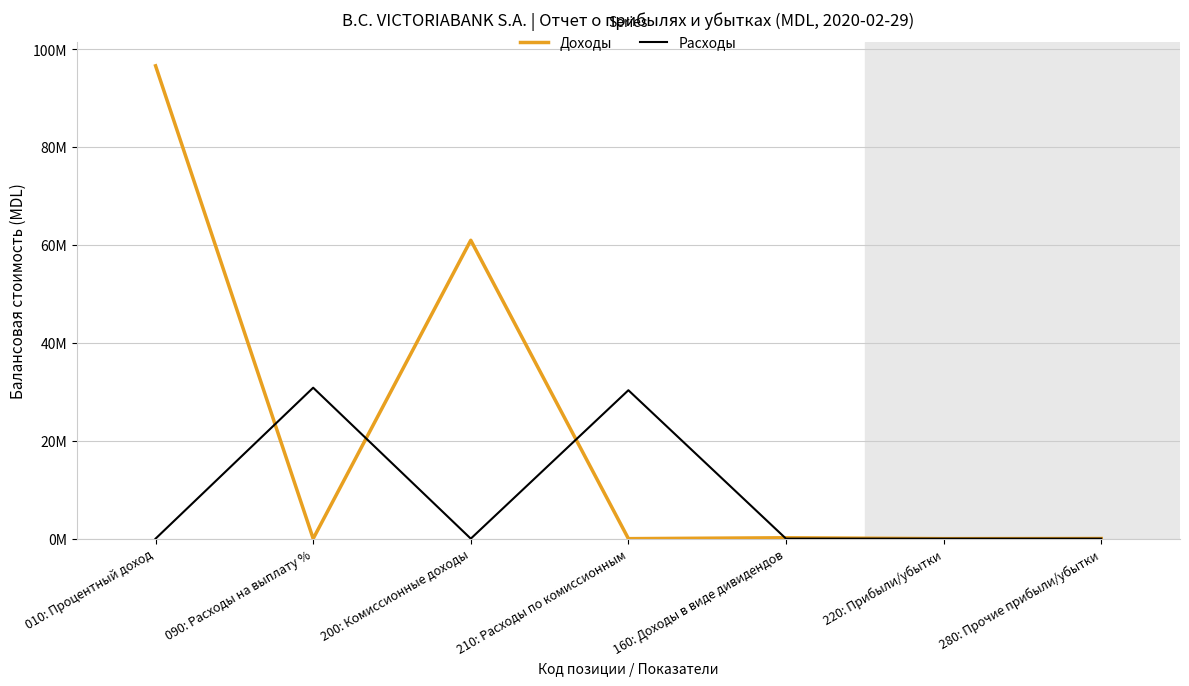

What are all the series names shown in the legend?

Доходы, Расходы